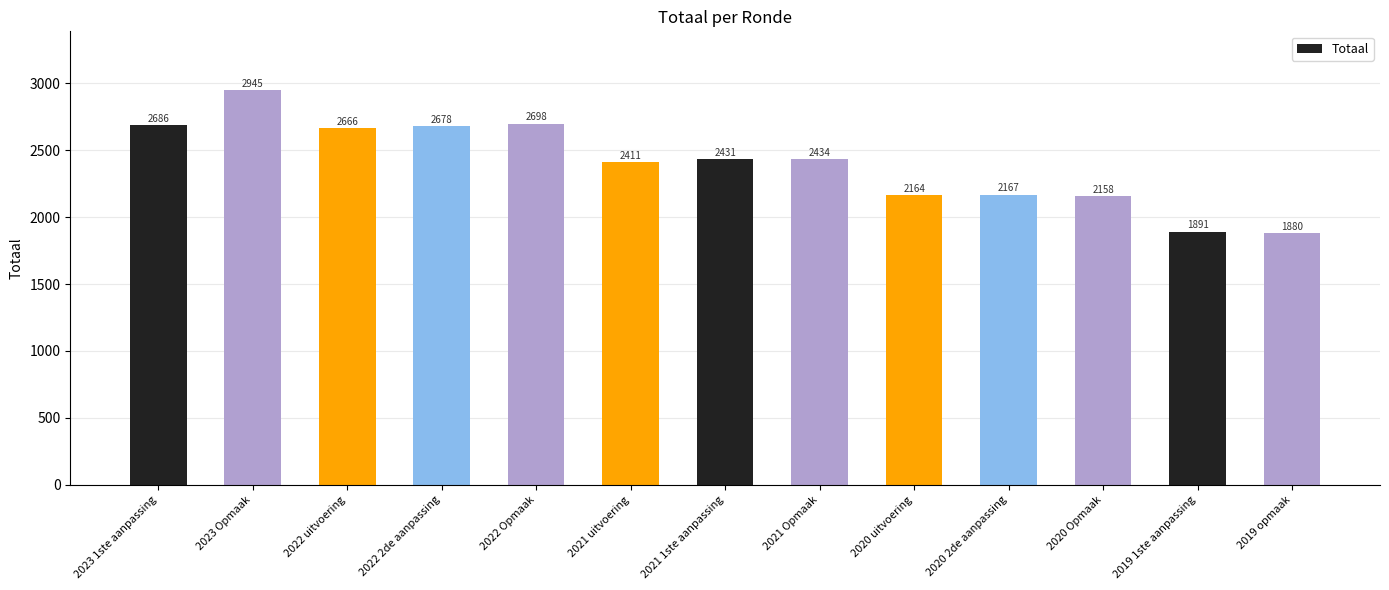

Does the chart contain any negative values?

No